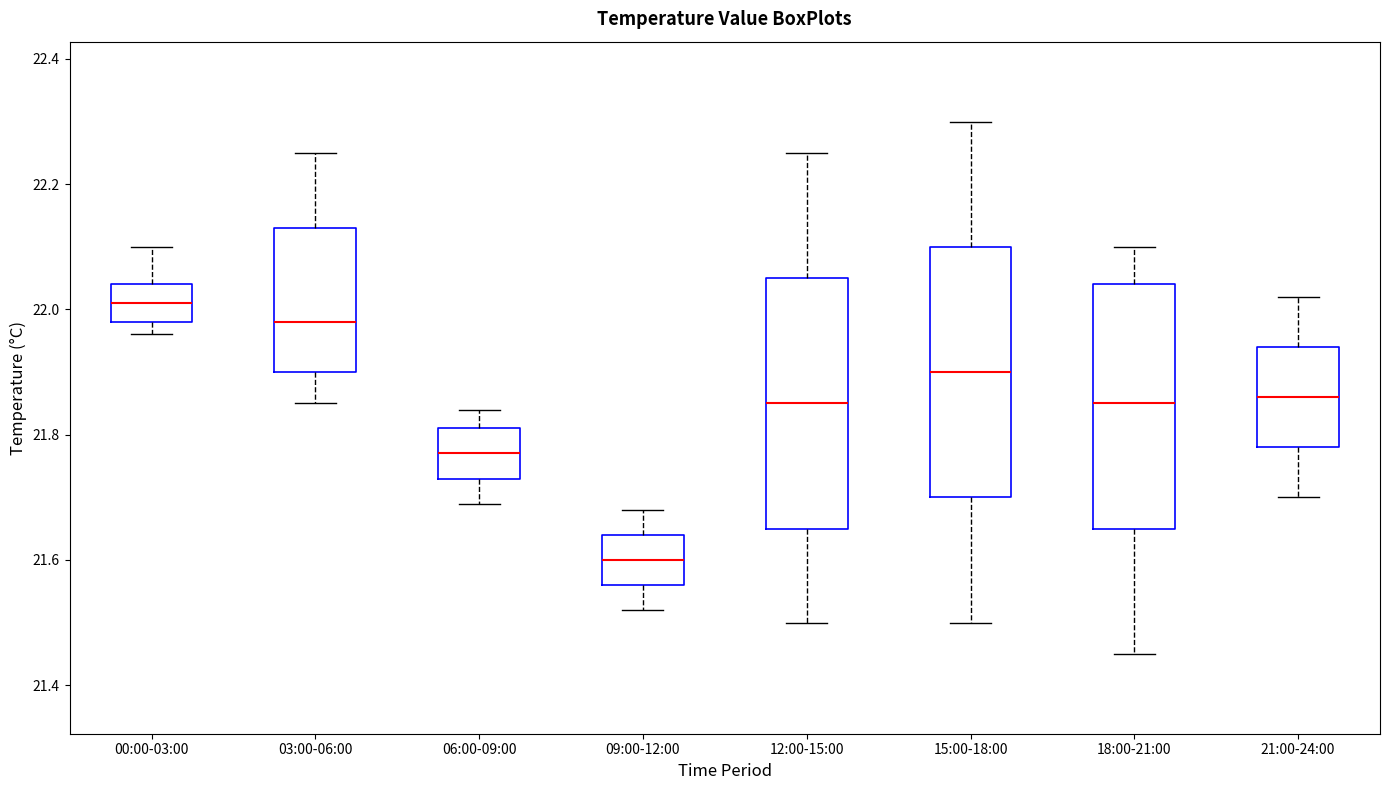

Where is the lower edge of the box for 06:00-09:00 on the y-axis? The values are not printed on the chart, so give them approximately, as read against the axis.

21.74